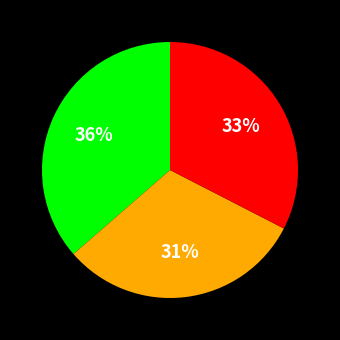

Is there a majority slice in this chart?

No